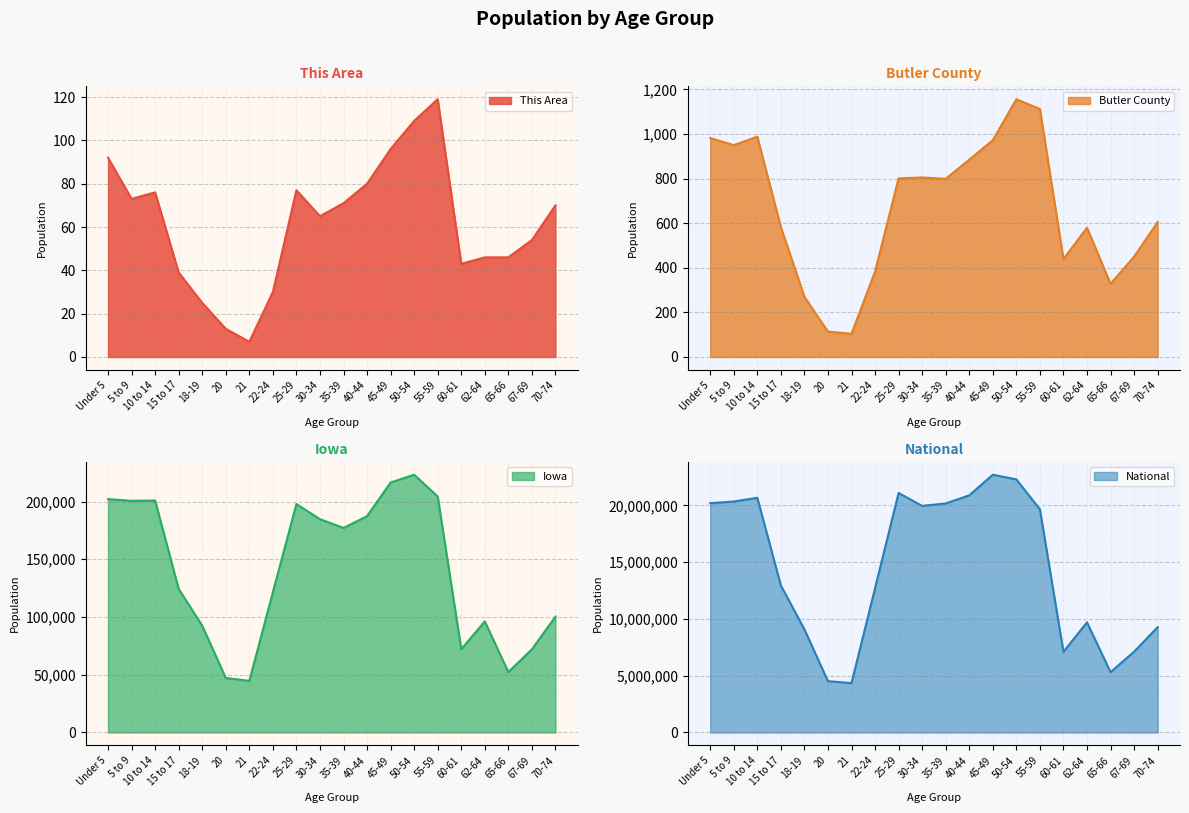

True or false: Iowa has more than 1 interior local peaks.

True